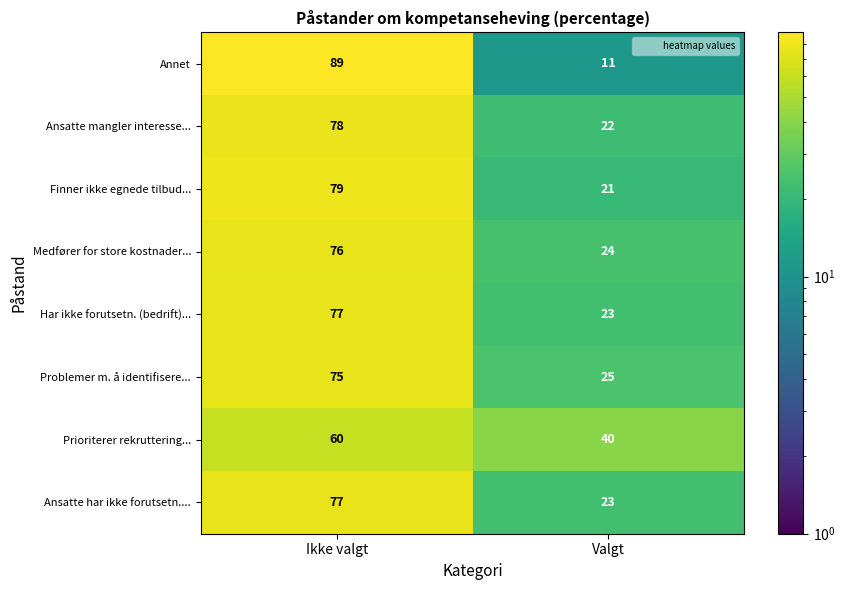

What is the lowest value of the Ansatte har ikke forutsetn.... series?

23